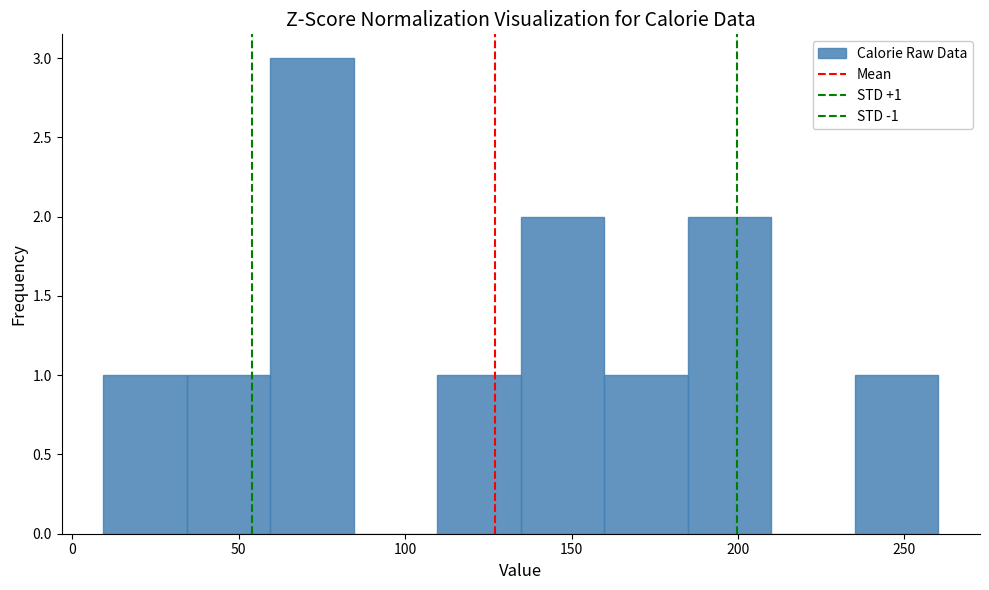

Which range on the x-axis has the tallest bar?

60 to 85